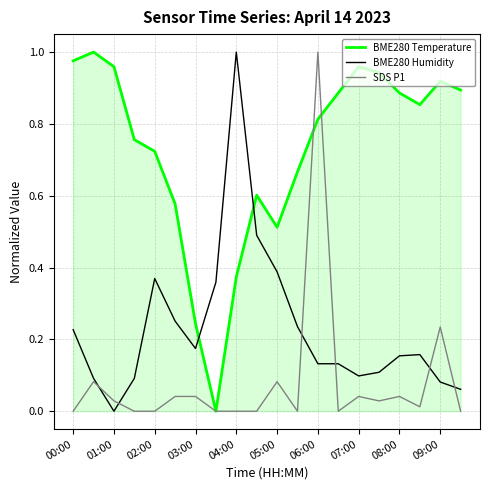

True or false: BME280 Humidity has more than 0 interior local peaks.

True